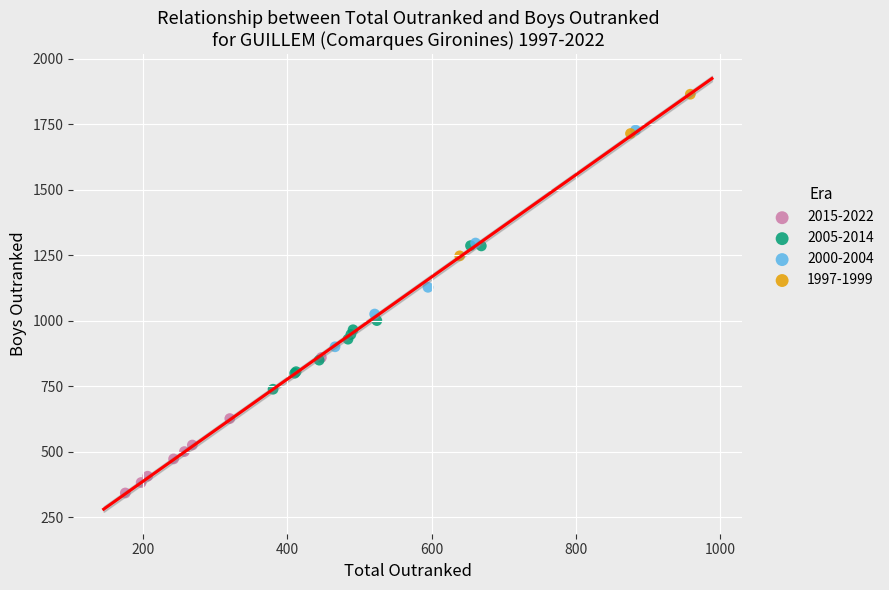

Which series contains the lowest Y value?

2015-2022